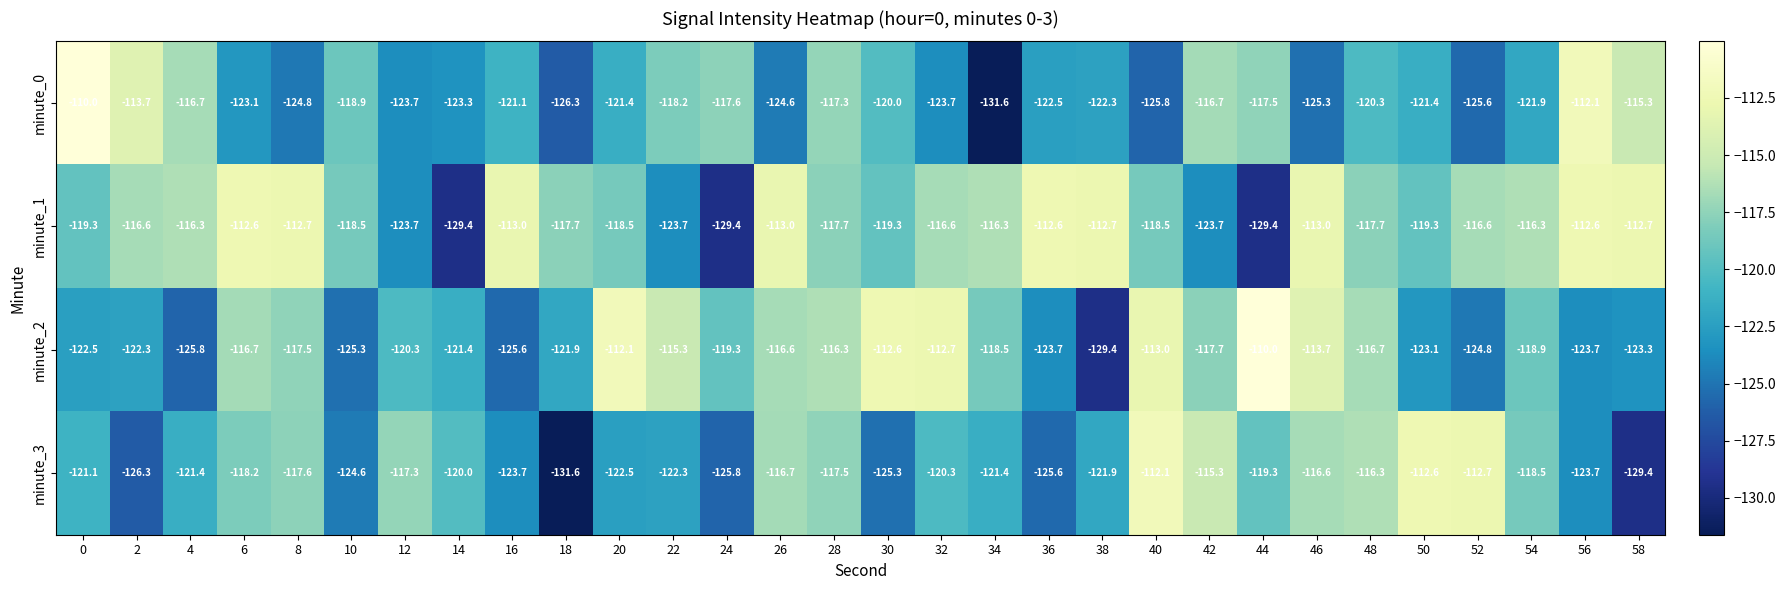

Which series has the largest total across all categories?

minute_1